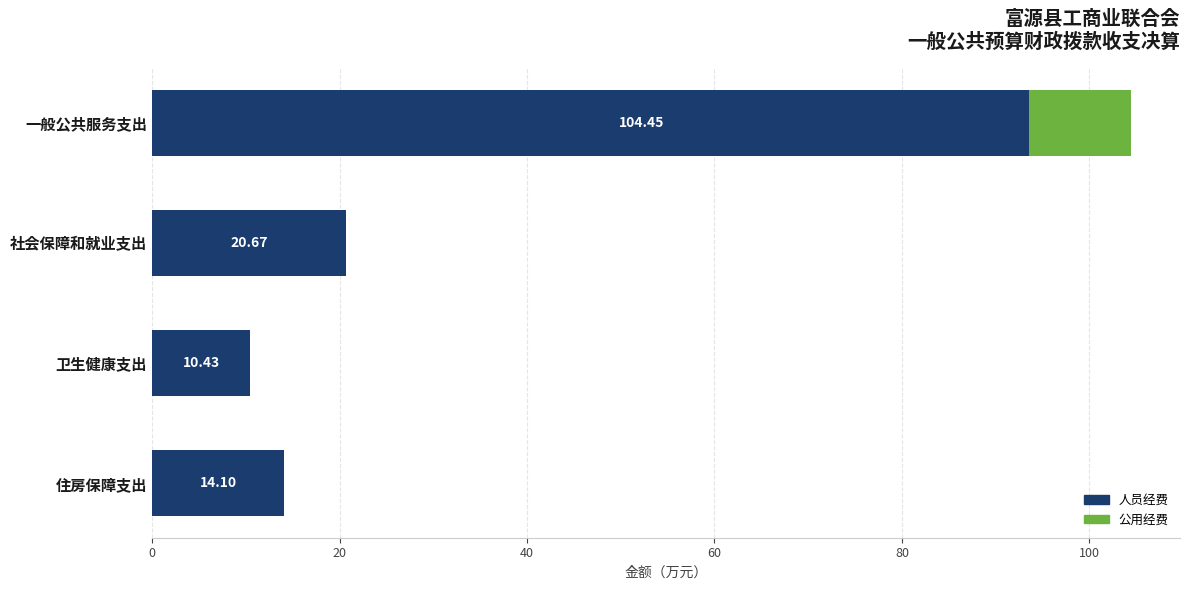

What is the sum of the 人员经费 values at 社会保障和就业支出 and 住房保障支出?

34.8